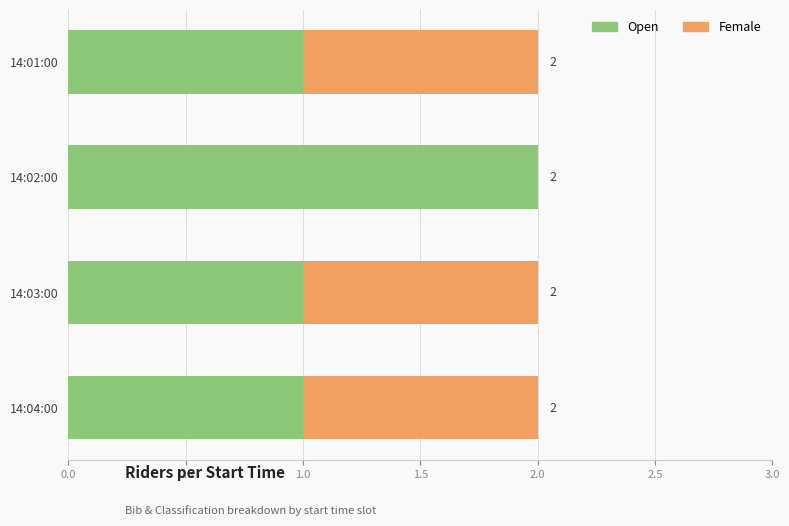

At which label does Open reach its peak?

14:02:00